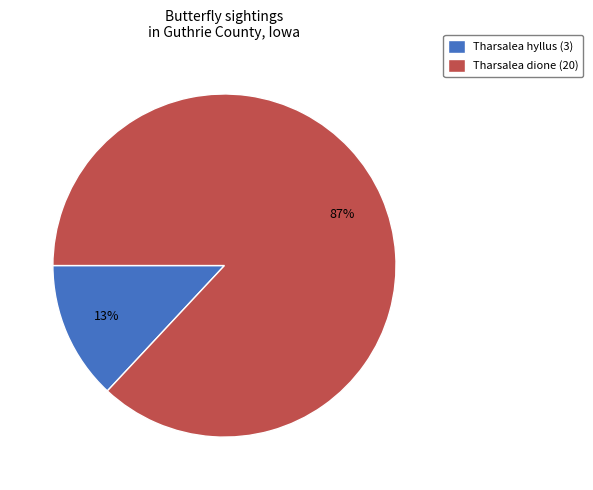

Which has a higher value, Tharsalea dione (20) or Tharsalea hyllus (3)?

Tharsalea dione (20)